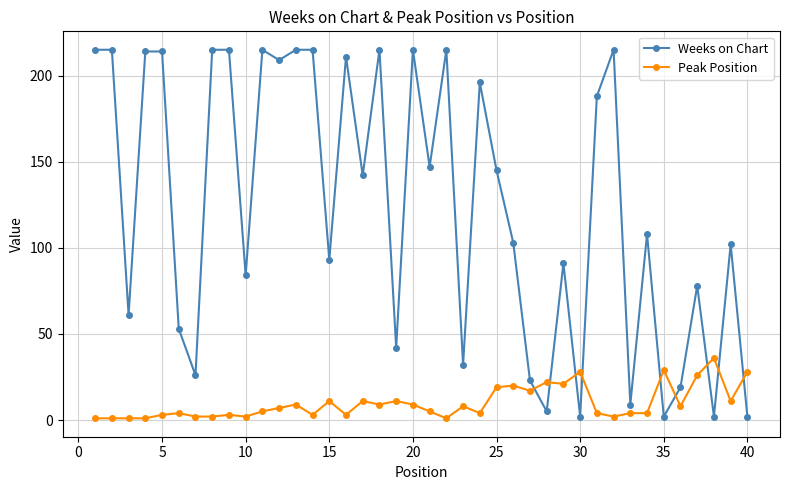

Which series has the largest range (max minus min)?

Weeks on Chart